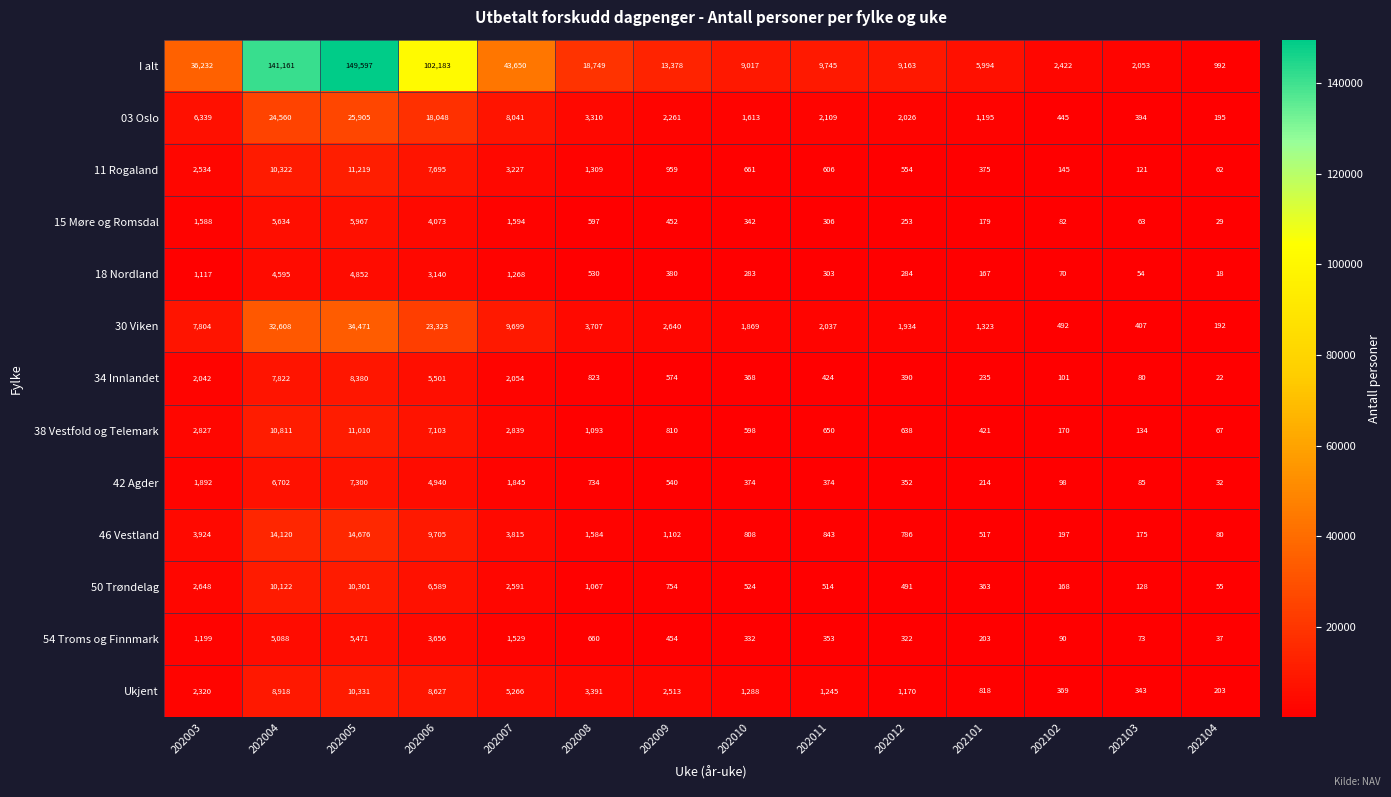

Is it true that 15 Møre og Romsdal equals 1588 at 202003?

True